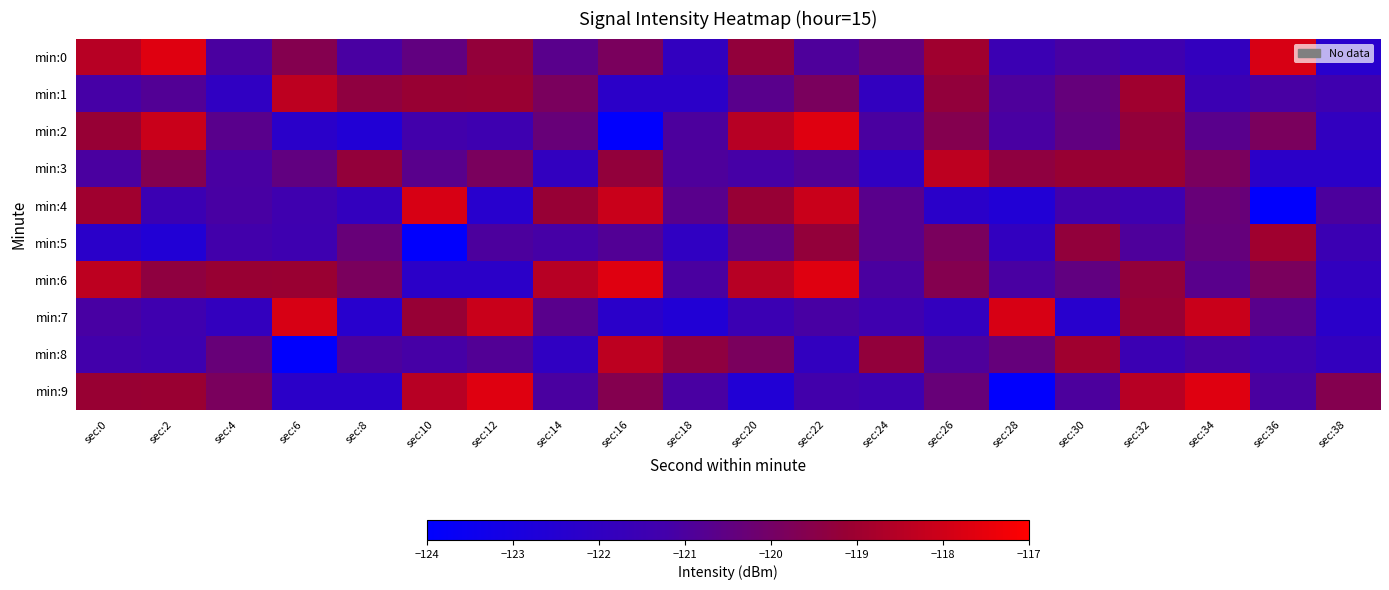

What is the total value across all series at sec:14?

-1205.3